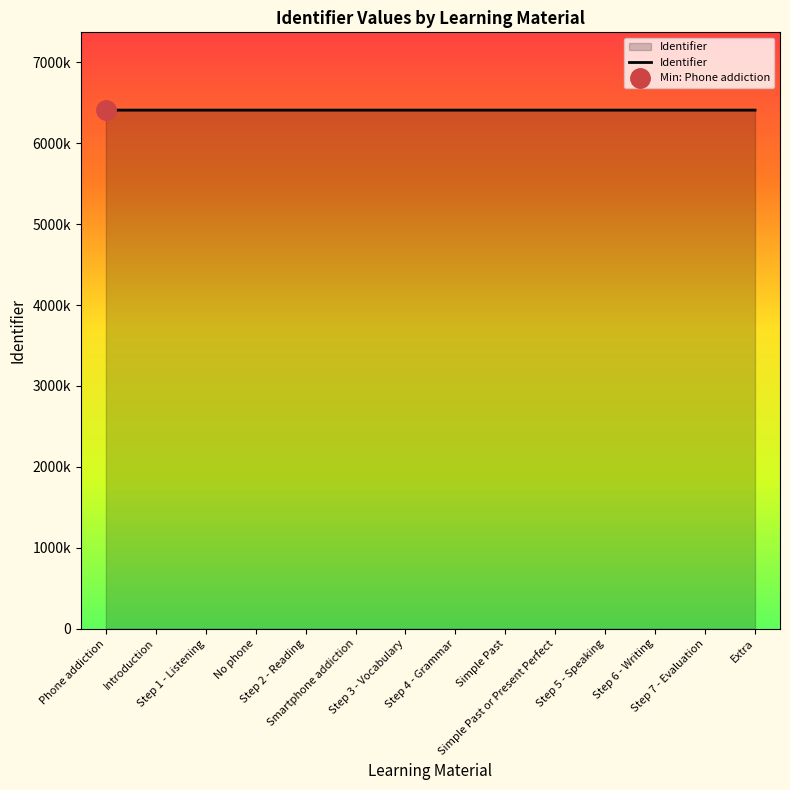

What is the smallest value displayed?

6410139